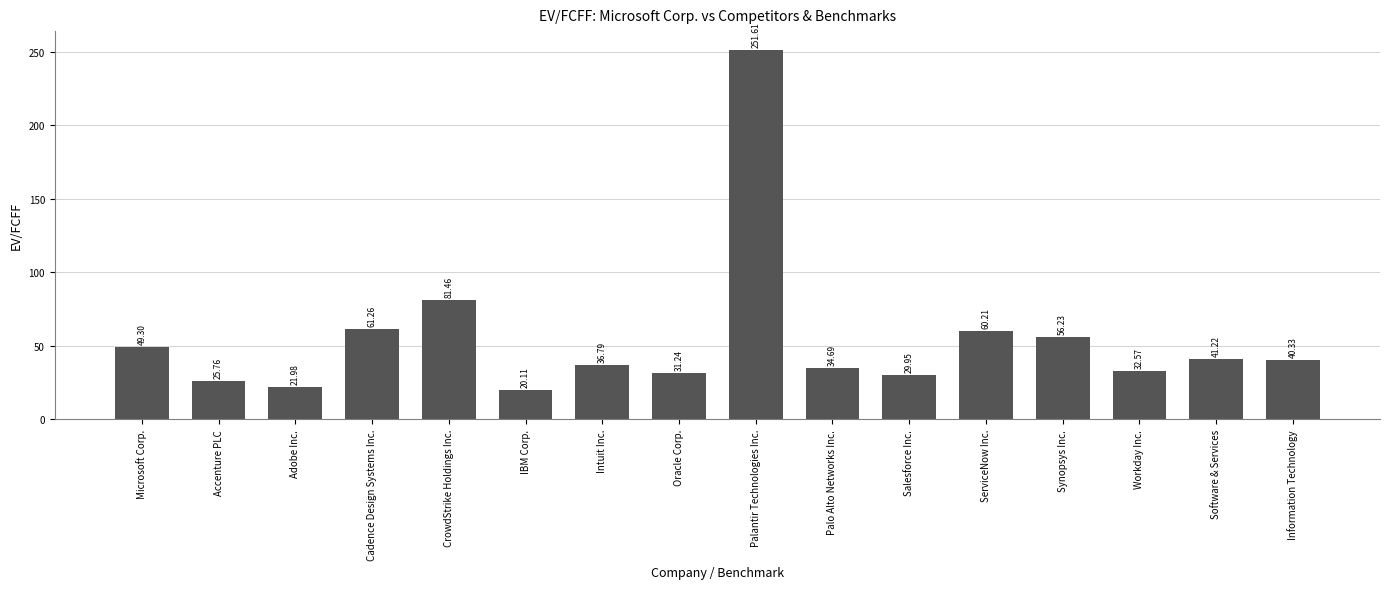

How many distinct data groups are displayed?

1